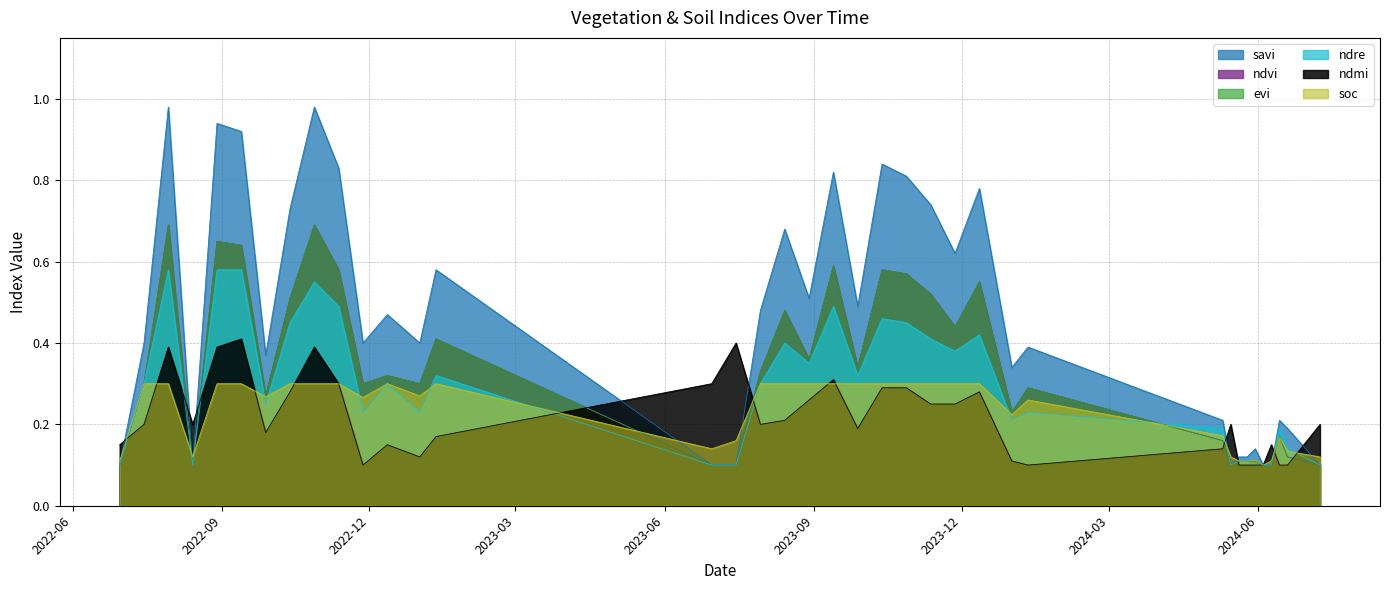

How many interior local valleys does the savi series have?

9